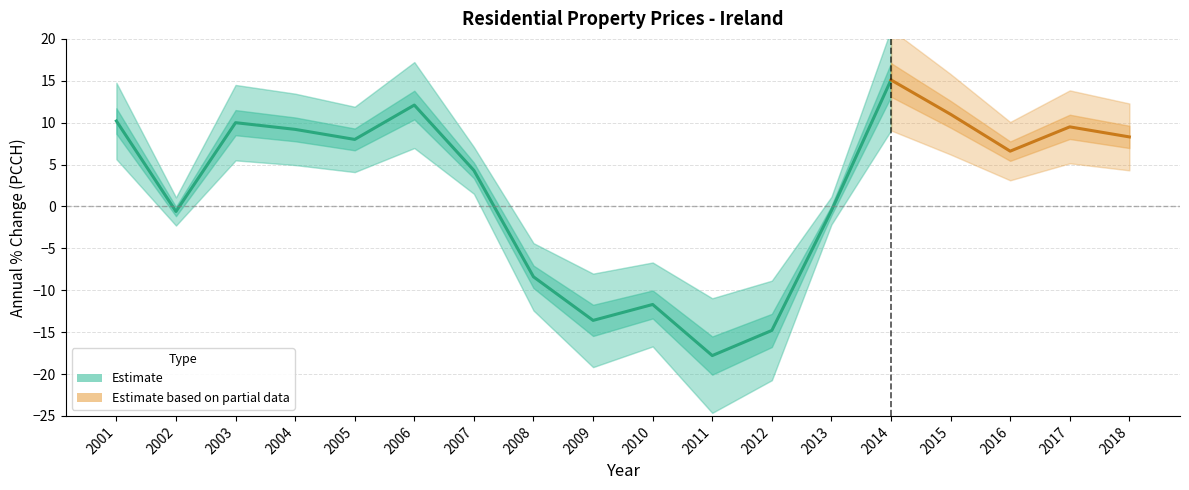

Which category has the lowest value across all series?

2011